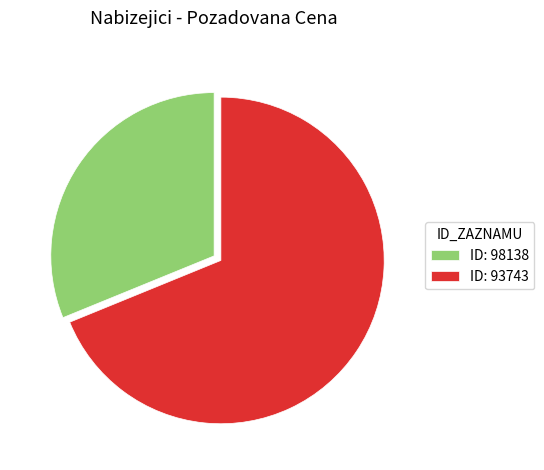

Does ID: 98138 account for over 50% of the chart?

No